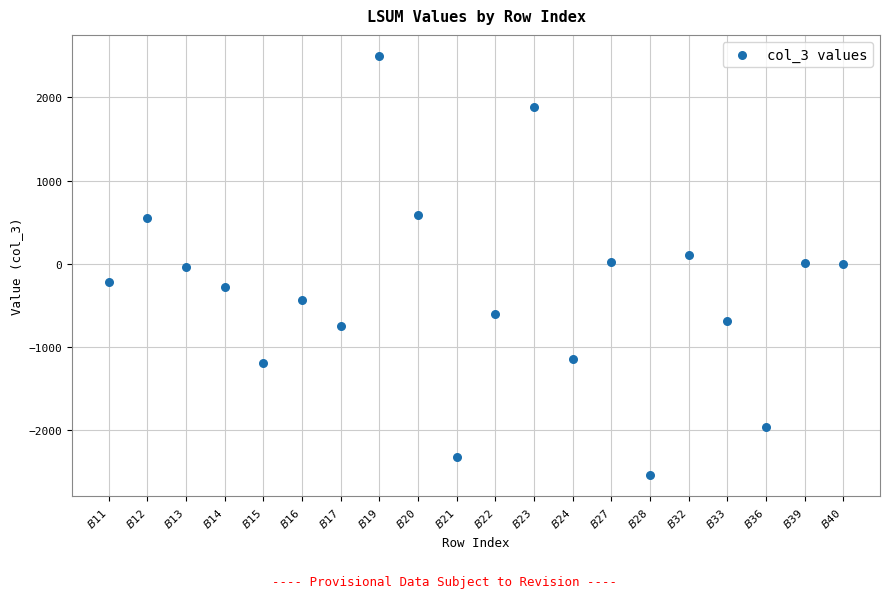

What is the range of Y values (max minus min)?

5045.8